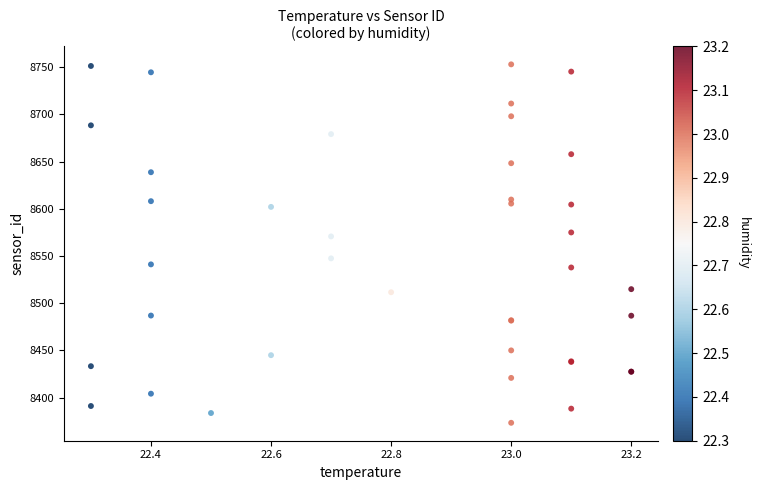

What Y value in the scatter plot is closest to 8563?

8570.7